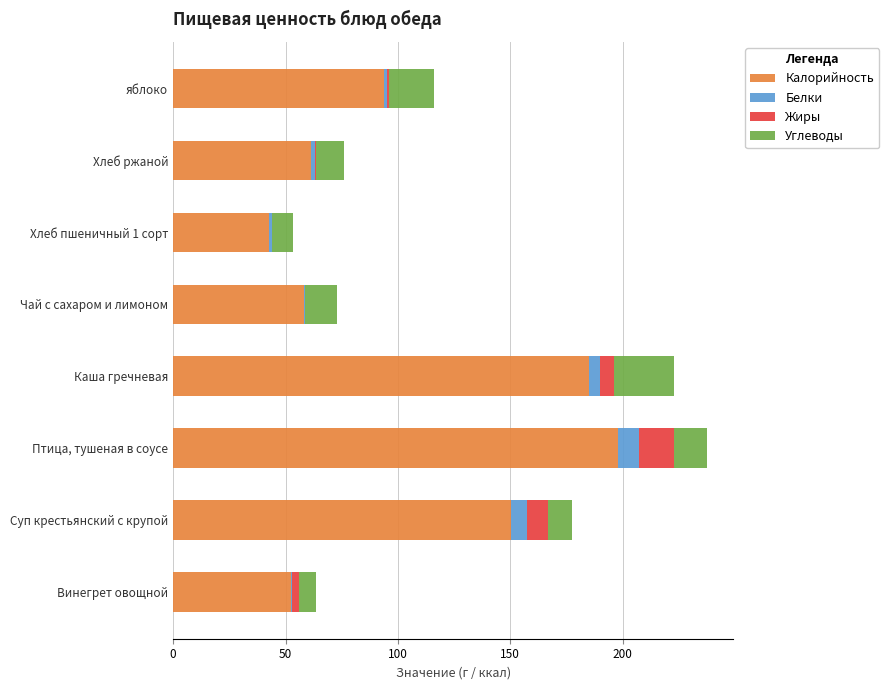

True or false: Калорийность has a value of 61.2 at Хлеб ржаной.

True